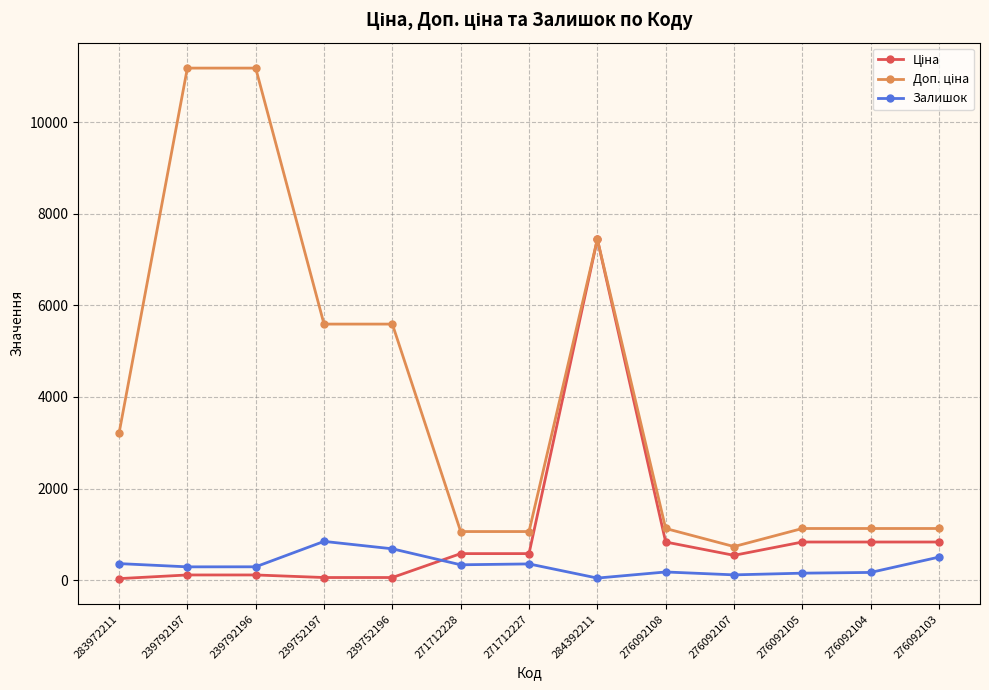

At which category is the sum across all series the highest?

284392211